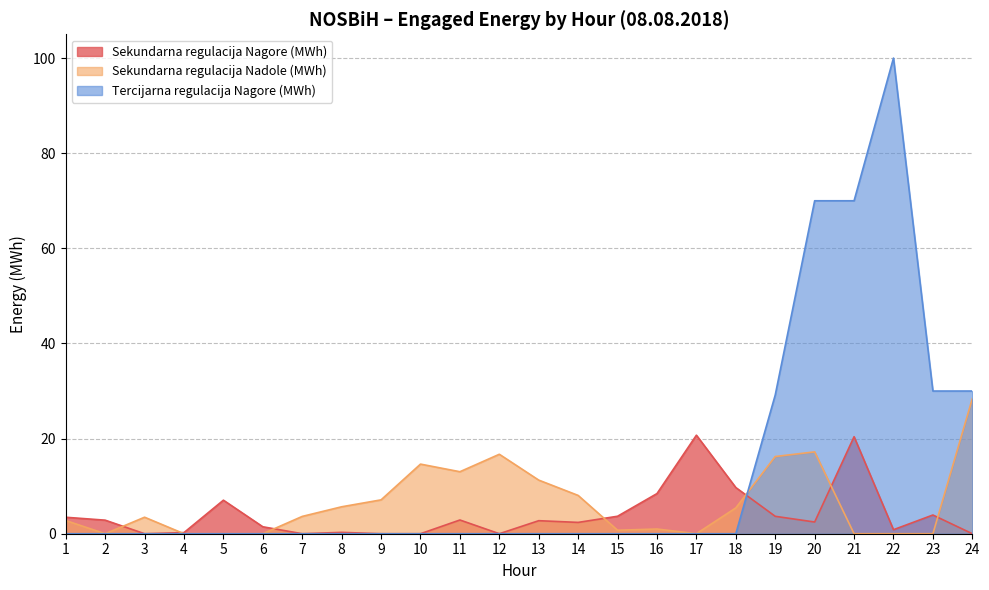

Is it true that Tercijarna regulacija Nagore (MWh) equals -38.8 at 4?

False